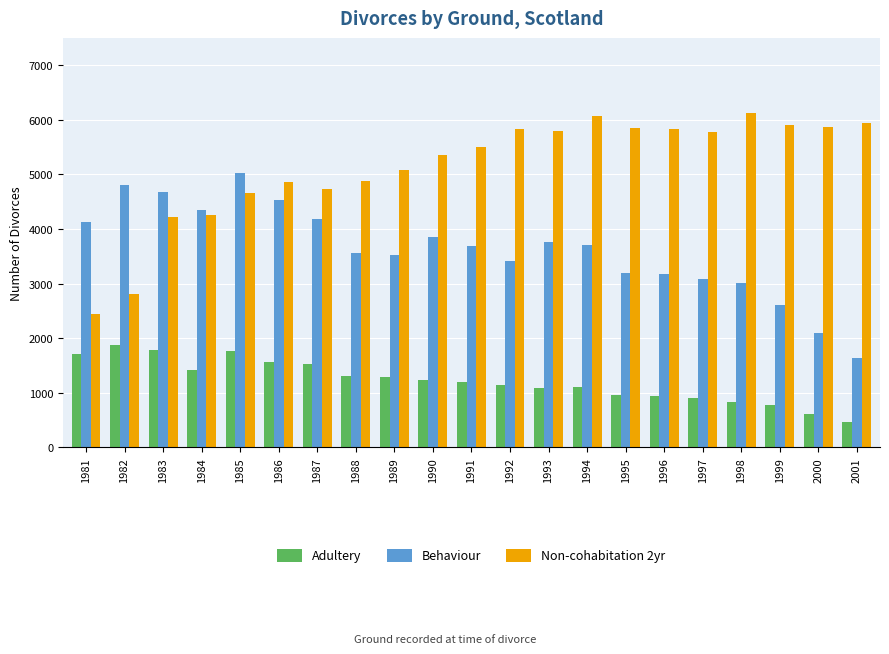

Which series has the largest total across all categories?

Non-cohabitation 2yr